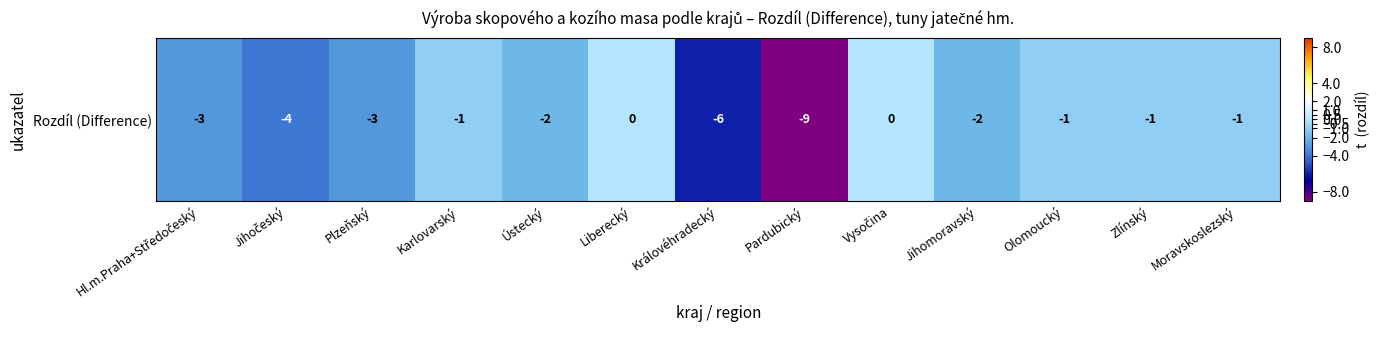

List the labels in order of value, largest first.

Liberecký, Vysočina, Karlovarský, Olomoucký, Zlínský, Moravskoslezský, Ústecký, Jihomoravský, Hl.m.Praha+Středočeský, Plzeňský, Jihočeský, Královéhradecký, Pardubický